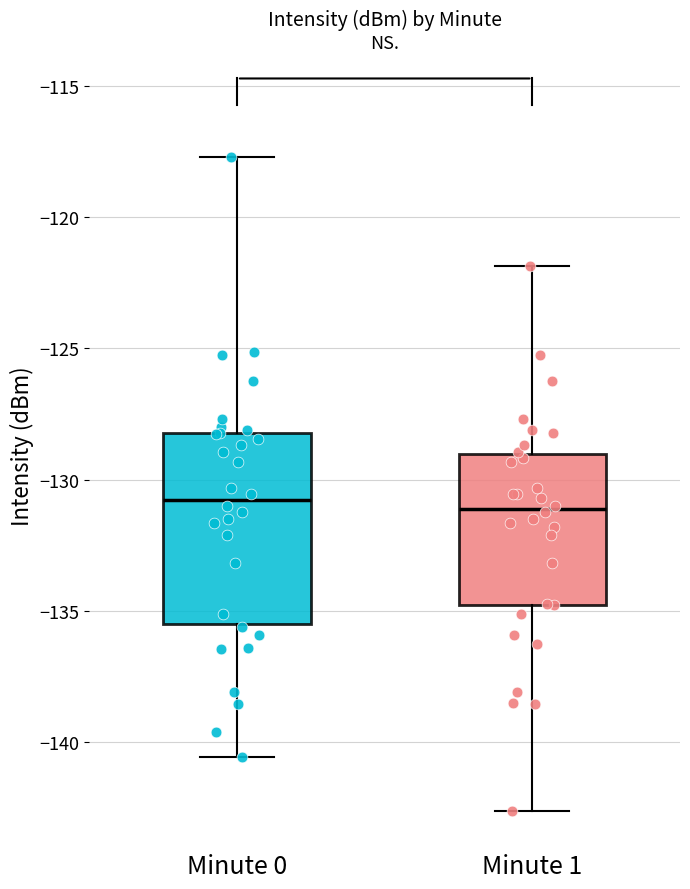

Which box is the tallest, from its lower edge to its upper edge?

Minute 0